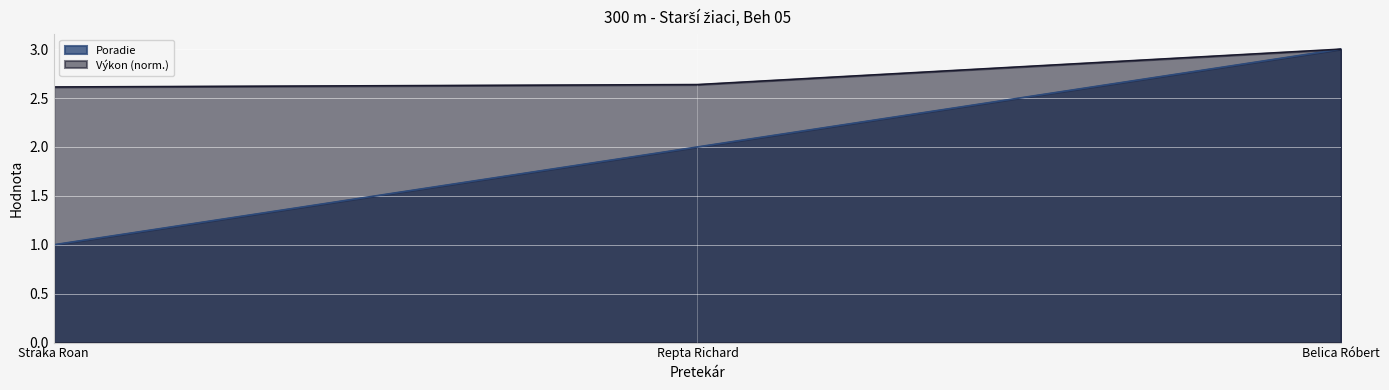

Read the Poradie value at Belica Róbert.

3.0